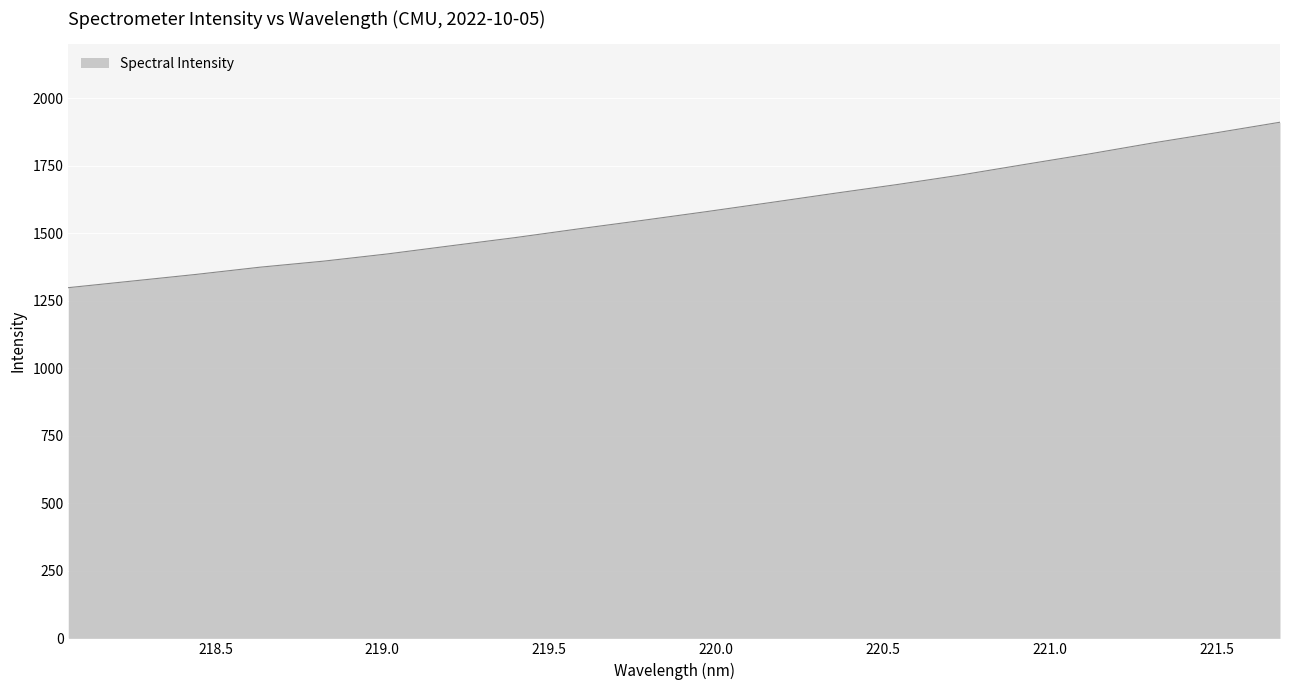

What is the difference between the maximum and minimum values?

612.4